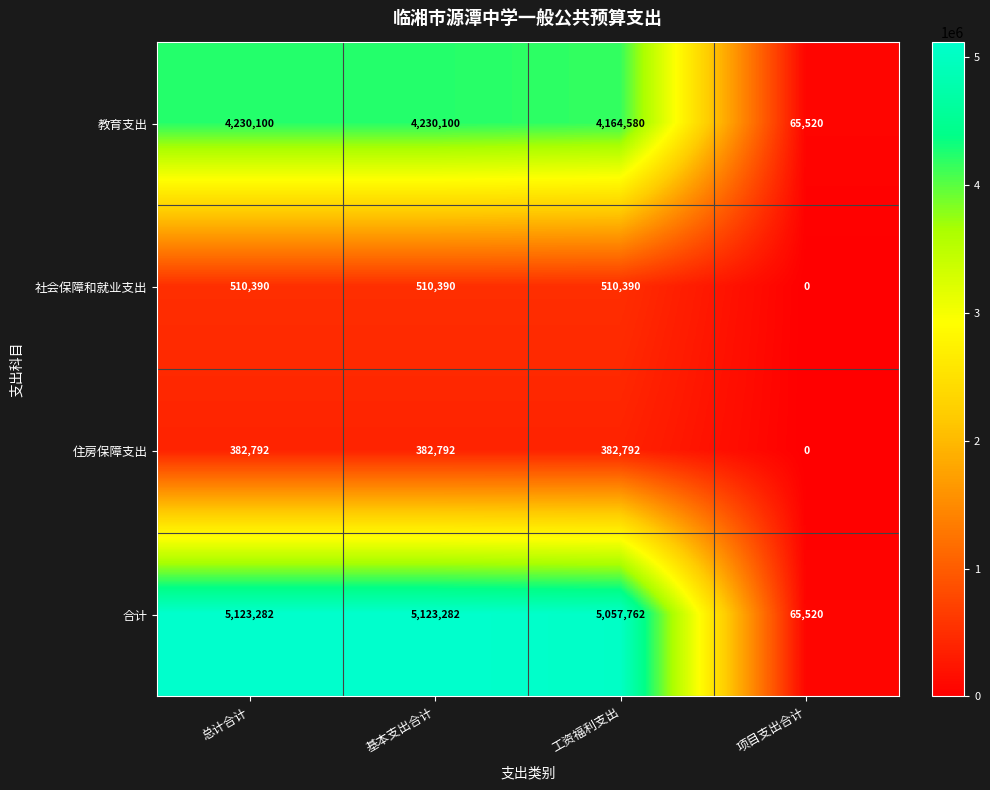

Where is 合计 nearest to the value 2594401?

工资福利支出